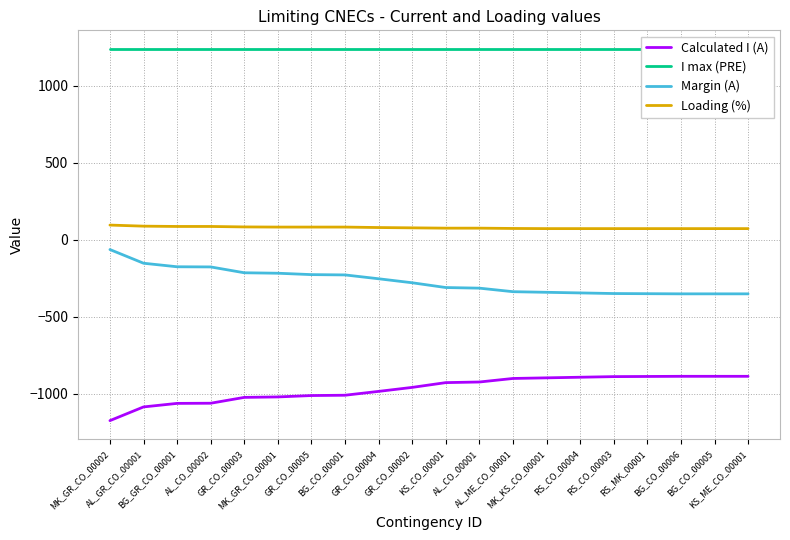

The value of Margin (A) at MK_GR_CO_00002 is -41. True or false?

False